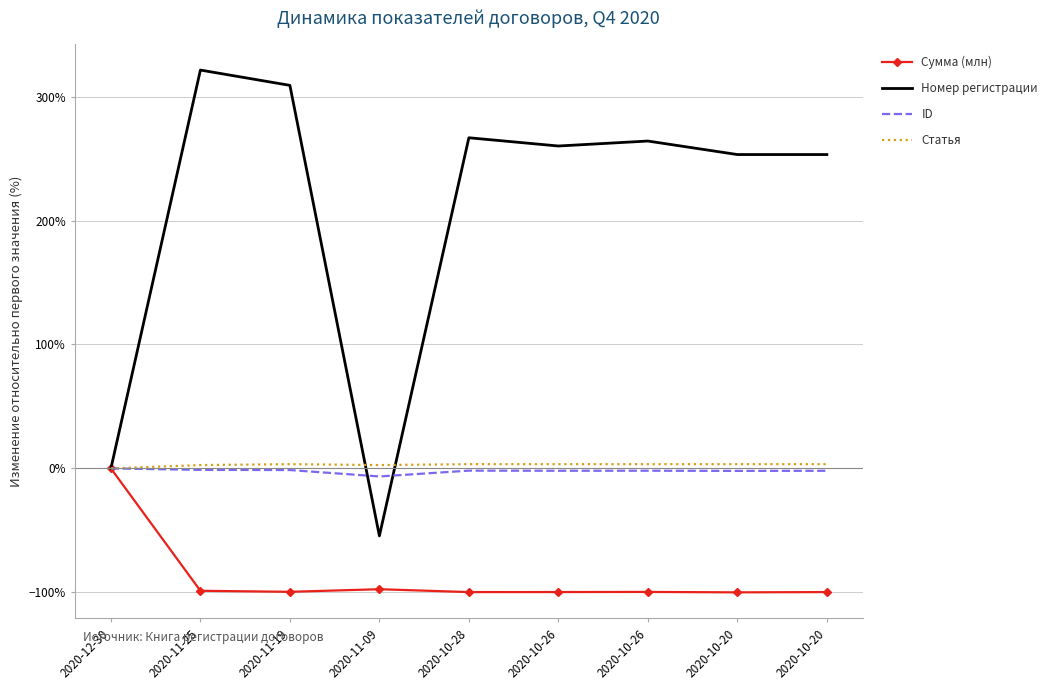

Reading left to right, list all the values displayed in this chart.

Сумма (млн): 0.0	-98.7	-99.6	-97.5	-99.8	-99.8	-99.7	-100.0	-99.8
Номер регистрации: 0.0	321.4	309.1	-54.4	266.8	260.1	264.1	253.2	253.2
ID: 0.0	-1.2	-1.3	-6.5	-1.8	-1.9	-1.9	-2.0	-1.9
Статья: 0.0	2.7	3.4	2.7	3.4	3.4	3.4	3.4	3.4